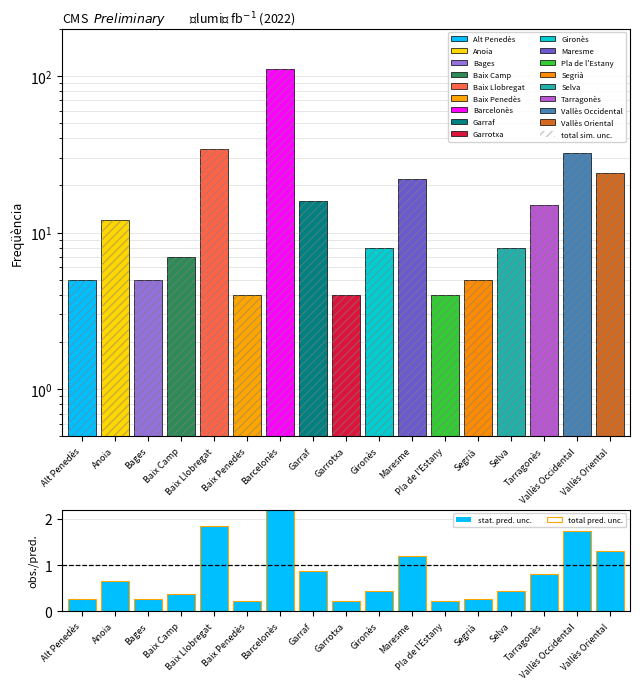

How many groups of bars are there?

17